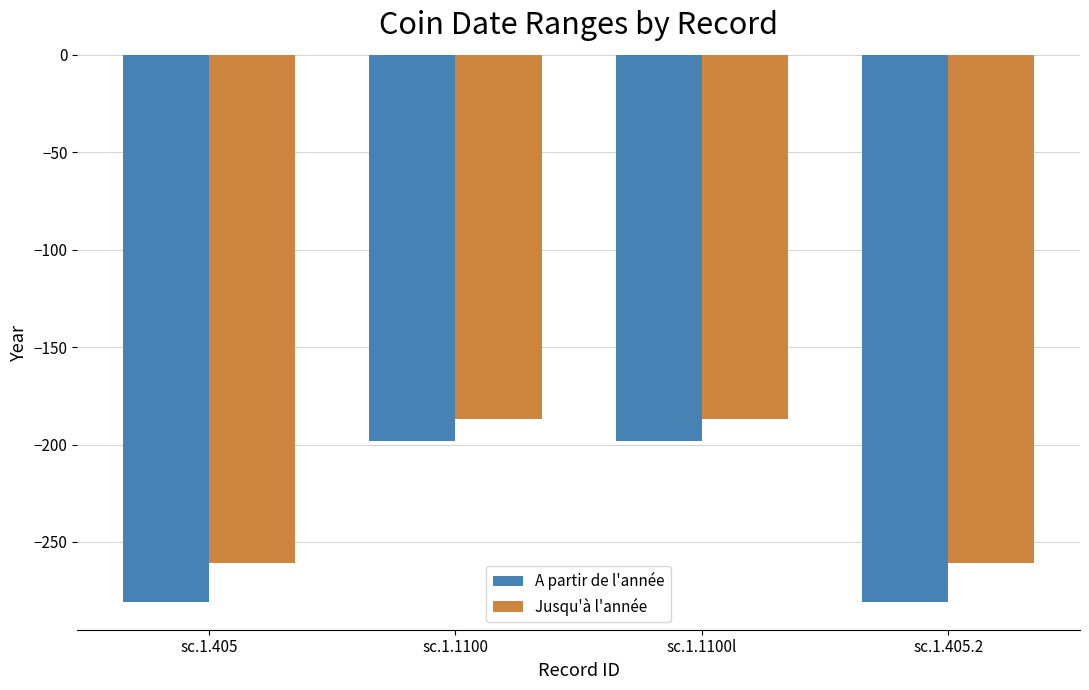

What is the maximum value shown in the chart?

-187